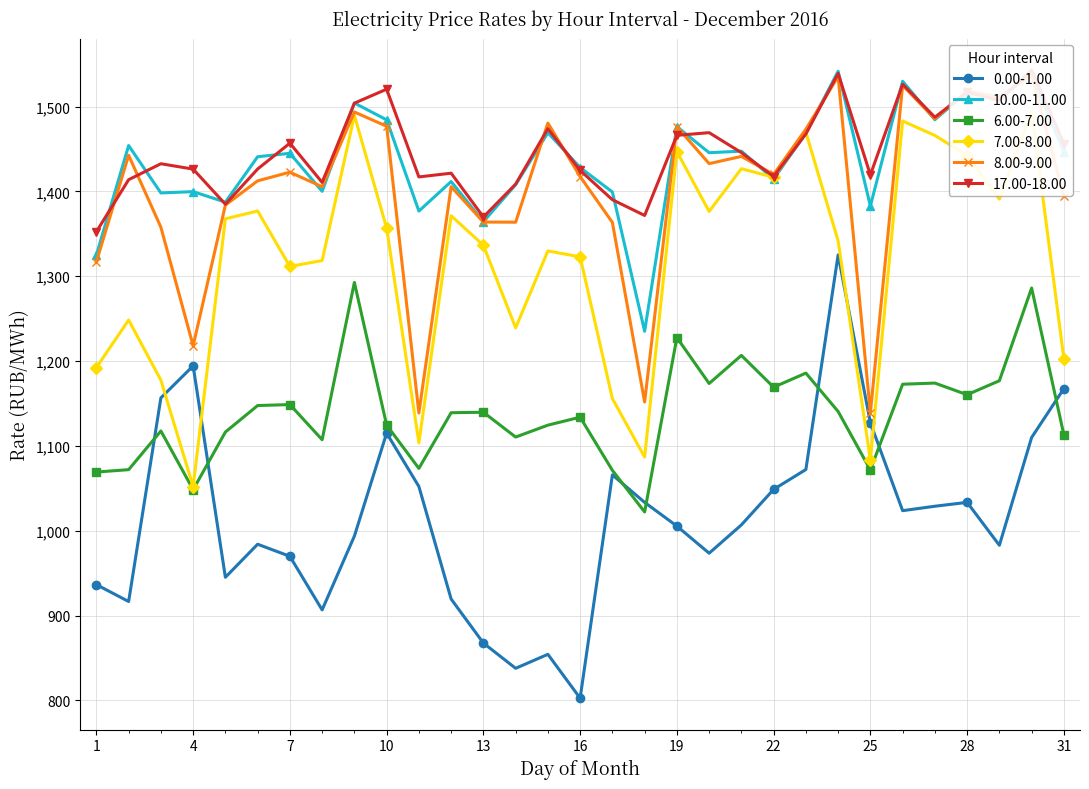

Where is the first local maximum for 7.00-8.00?

2